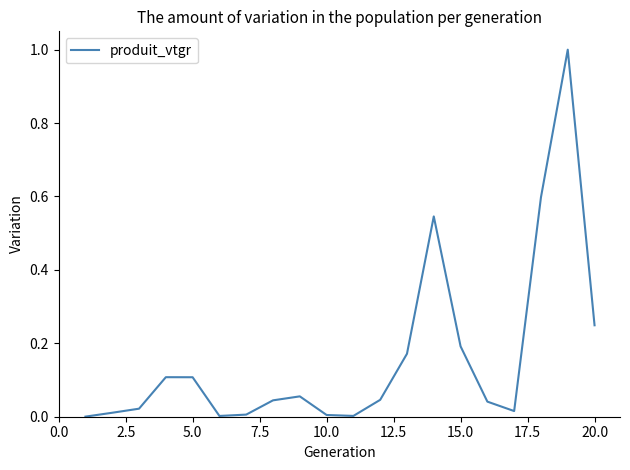

What is the difference between the maximum and minimum values?

1.0